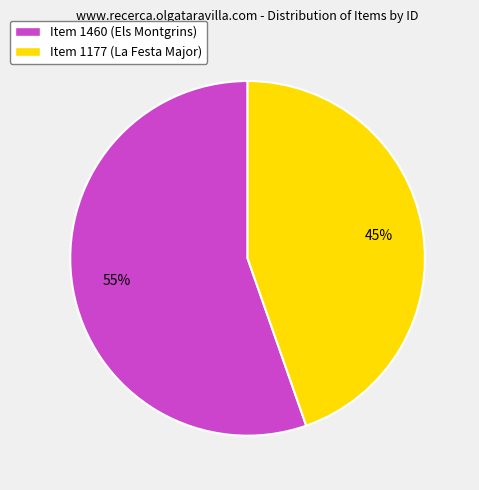

How many slices are in this pie chart?

2